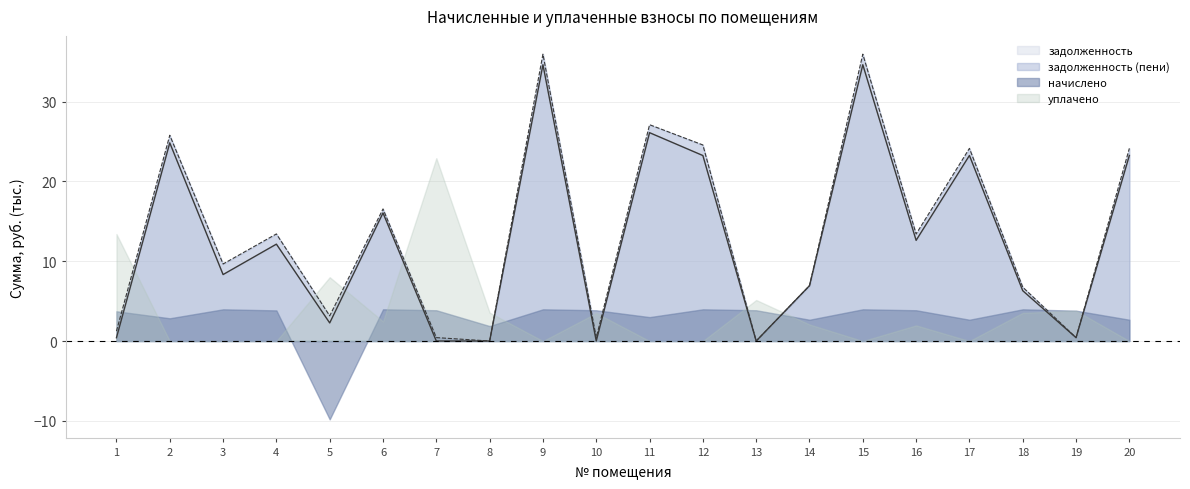

What is the average value of the задолженность series?

12.8